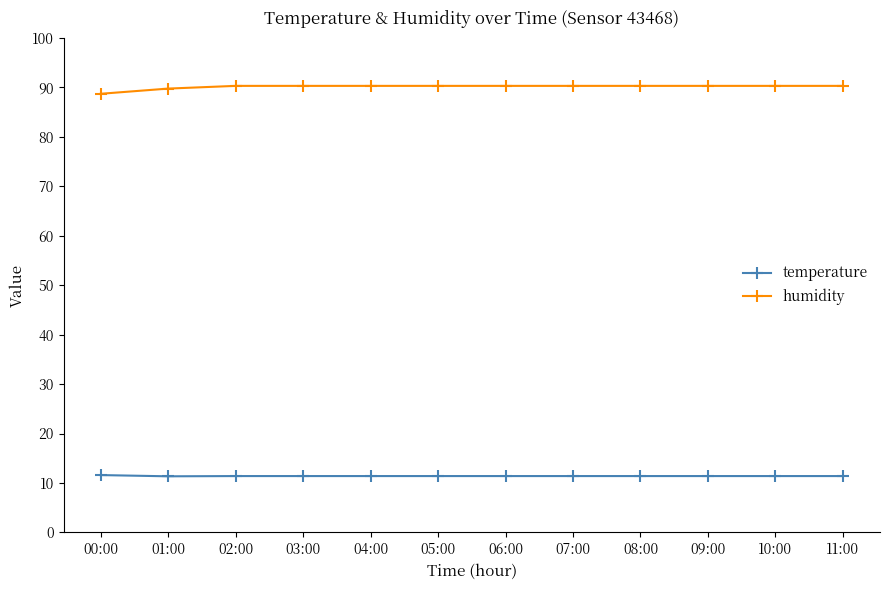

Which series has the widest spread of values?

humidity